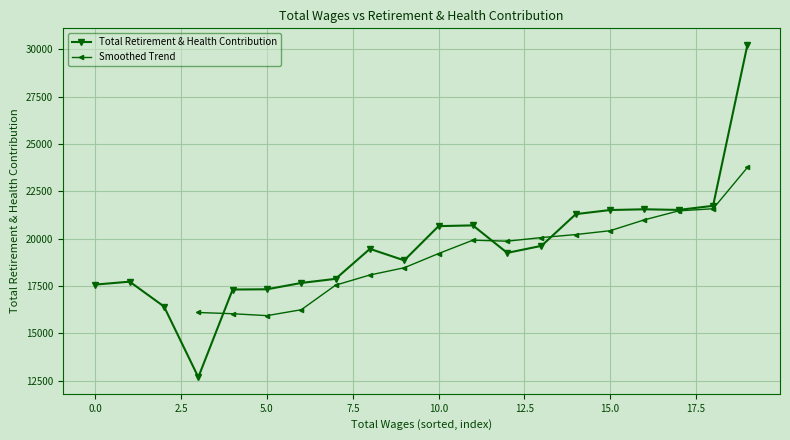

What is the difference between the maximum and minimum values?

17552